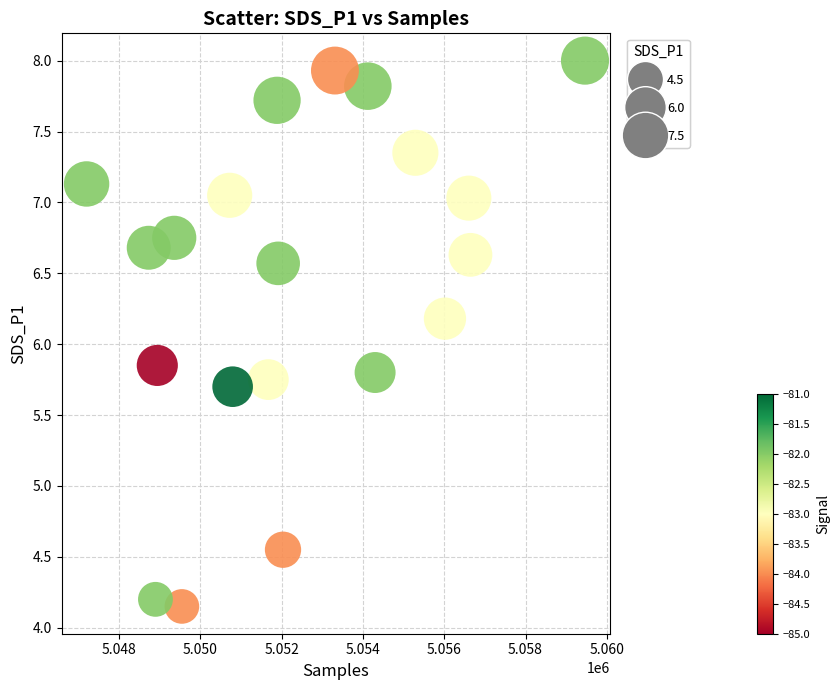

What is the range of X values (max minus min)?

12264.0